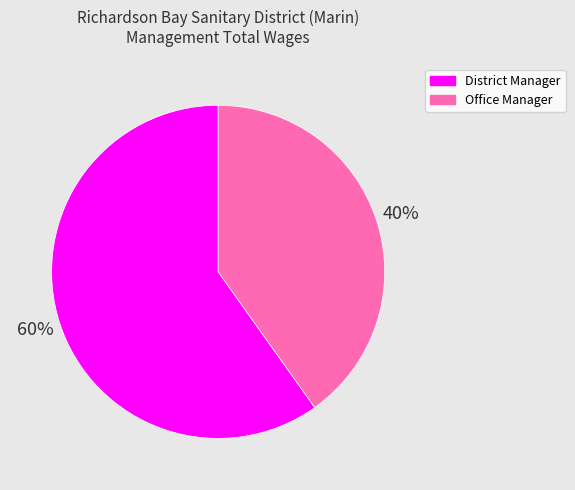

To the nearest percent, what is the combined percentage of District Manager and Office Manager?

100%